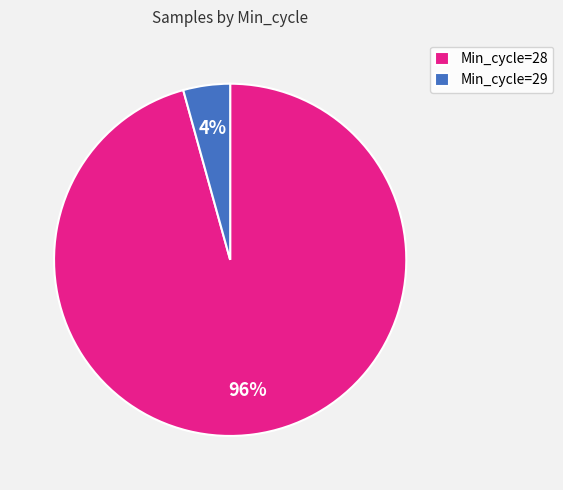

What is the largest slice in the pie chart?

Min_cycle=28